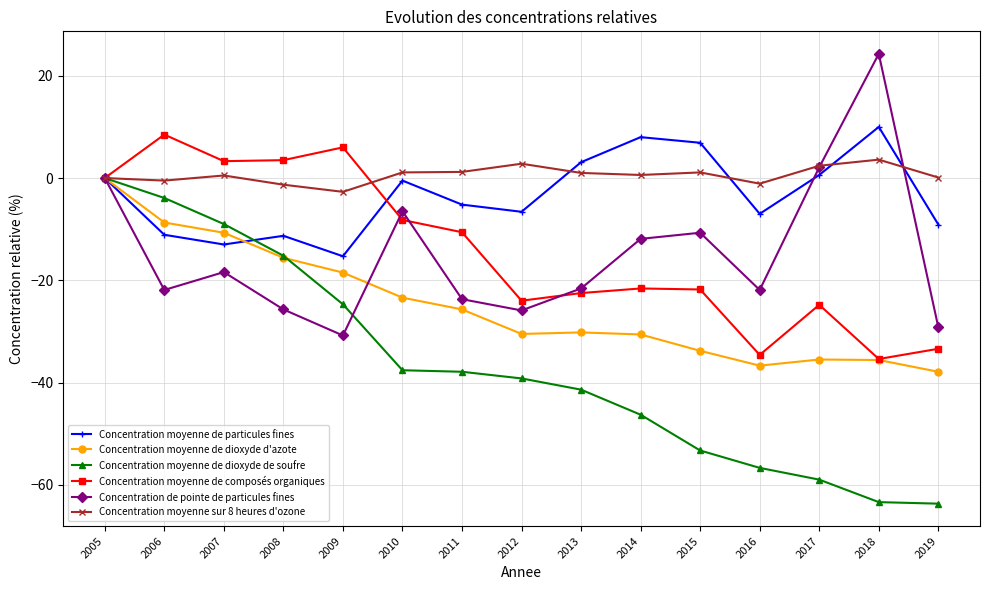

Which series has the largest total across all categories?

Concentration moyenne sur 8 heures d'ozone